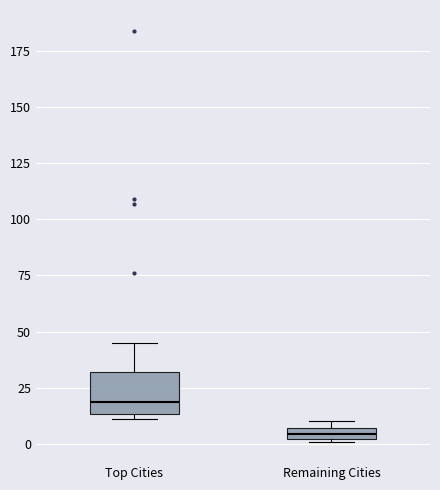

Where is the lower edge of the box for Remaining Cities on the y-axis? The values are not printed on the chart, so give them approximately, as read against the axis.

0